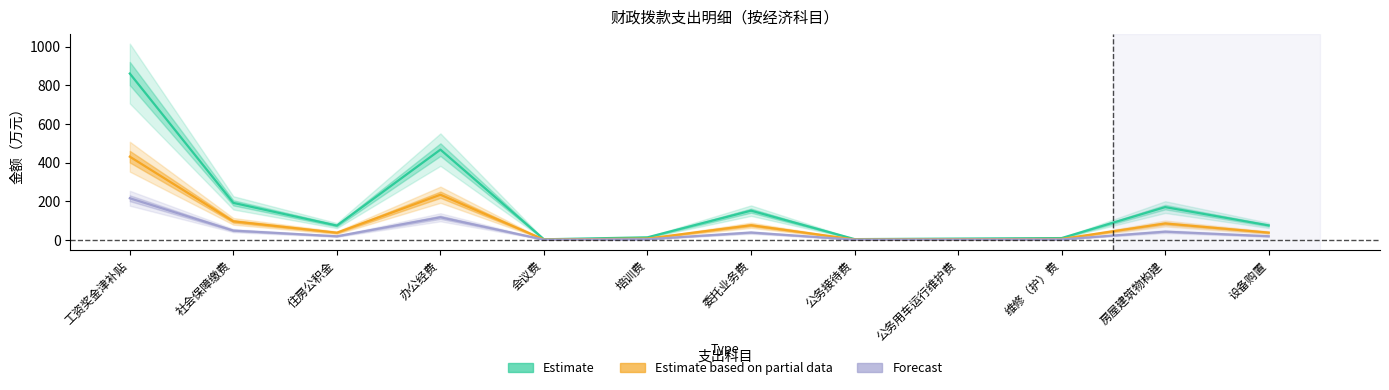

True or false: Estimate based on partial data has more than 1 points higher than both neighbors.

True